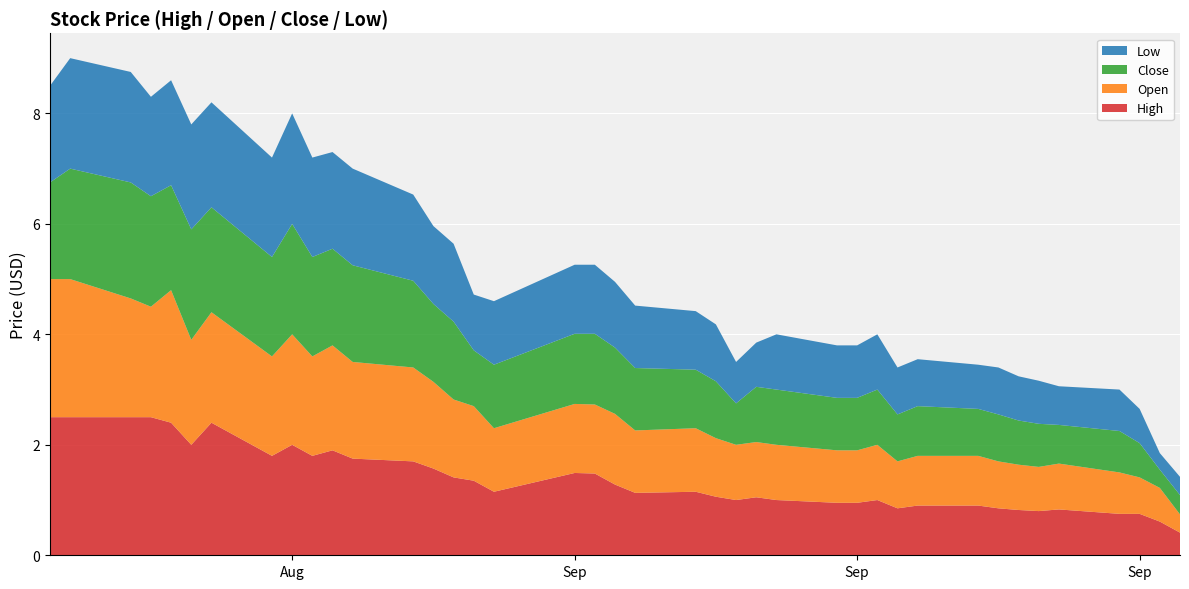

Reading right to left, list all the values displayed in this chart.

High: 2014-10-02=0.4	2014-10-01=0.6	2014-09-30=0.8	2014-09-29=0.8	2014-09-26=0.8	2014-09-25=0.8	2014-09-24=0.8	2014-09-23=0.8	2014-09-22=0.9	2014-09-19=0.9	2014-09-18=0.8	2014-09-17=1.0	2014-09-16=0.9	2014-09-15=0.9	2014-09-12=1.0	2014-09-11=1.1	2014-09-10=1.0	2014-09-09=1.1	2014-09-08=1.1	2014-09-05=1.1	2014-09-04=1.3	2014-09-03=1.5	2014-09-02=1.5	2014-08-29=1.1	2014-08-28=1.4	2014-08-27=1.4	2014-08-26=1.6	2014-08-25=1.7	2014-08-22=1.8	2014-08-21=1.9	2014-08-20=1.8	2014-08-19=2.0	2014-08-18=1.8	2014-08-15=2.4	2014-08-14=2.0	2014-08-13=2.4	2014-08-12=2.5	2014-08-11=2.5	2014-08-08=2.5	2014-08-07=2.5
Open: 2014-10-02=0.3	2014-10-01=0.6	2014-09-30=0.7	2014-09-29=0.8	2014-09-26=0.8	2014-09-25=0.8	2014-09-24=0.8	2014-09-23=0.8	2014-09-22=0.9	2014-09-19=0.9	2014-09-18=0.8	2014-09-17=1.0	2014-09-16=0.9	2014-09-15=0.9	2014-09-12=1.0	2014-09-11=1.0	2014-09-10=1.0	2014-09-09=1.1	2014-09-08=1.1	2014-09-05=1.1	2014-09-04=1.3	2014-09-03=1.2	2014-09-02=1.2	2014-08-29=1.1	2014-08-28=1.4	2014-08-27=1.4	2014-08-26=1.6	2014-08-25=1.7	2014-08-22=1.8	2014-08-21=1.9	2014-08-20=1.8	2014-08-19=2.0	2014-08-18=1.8	2014-08-15=2.0	2014-08-14=1.9	2014-08-13=2.4	2014-08-12=2.0	2014-08-11=2.1	2014-08-08=2.5	2014-08-07=2.5
Close: 2014-10-02=0.3	2014-10-01=0.3	2014-09-30=0.6	2014-09-29=0.8	2014-09-26=0.7	2014-09-25=0.8	2014-09-24=0.8	2014-09-23=0.8	2014-09-22=0.8	2014-09-19=0.9	2014-09-18=0.8	2014-09-17=1.0	2014-09-16=0.9	2014-09-15=0.9	2014-09-12=1.0	2014-09-11=1.0	2014-09-10=0.8	2014-09-09=1.0	2014-09-08=1.1	2014-09-05=1.1	2014-09-04=1.2	2014-09-03=1.3	2014-09-02=1.3	2014-08-29=1.1	2014-08-28=1.0	2014-08-27=1.4	2014-08-26=1.4	2014-08-25=1.6	2014-08-22=1.8	2014-08-21=1.8	2014-08-20=1.8	2014-08-19=2.0	2014-08-18=1.8	2014-08-15=1.9	2014-08-14=2.0	2014-08-13=1.9	2014-08-12=2.0	2014-08-11=2.1	2014-08-08=2.0	2014-08-07=1.8
Low: 2014-10-02=0.3	2014-10-01=0.3	2014-09-30=0.6	2014-09-29=0.8	2014-09-26=0.7	2014-09-25=0.8	2014-09-24=0.8	2014-09-23=0.8	2014-09-22=0.8	2014-09-19=0.8	2014-09-18=0.8	2014-09-17=1.0	2014-09-16=0.9	2014-09-15=0.9	2014-09-12=1.0	2014-09-11=0.8	2014-09-10=0.8	2014-09-09=1.0	2014-09-08=1.1	2014-09-05=1.1	2014-09-04=1.2	2014-09-03=1.2	2014-09-02=1.2	2014-08-29=1.1	2014-08-28=1.0	2014-08-27=1.4	2014-08-26=1.4	2014-08-25=1.6	2014-08-22=1.8	2014-08-21=1.8	2014-08-20=1.8	2014-08-19=2.0	2014-08-18=1.8	2014-08-15=1.9	2014-08-14=1.9	2014-08-13=1.9	2014-08-12=1.8	2014-08-11=2.0	2014-08-08=2.0	2014-08-07=1.8